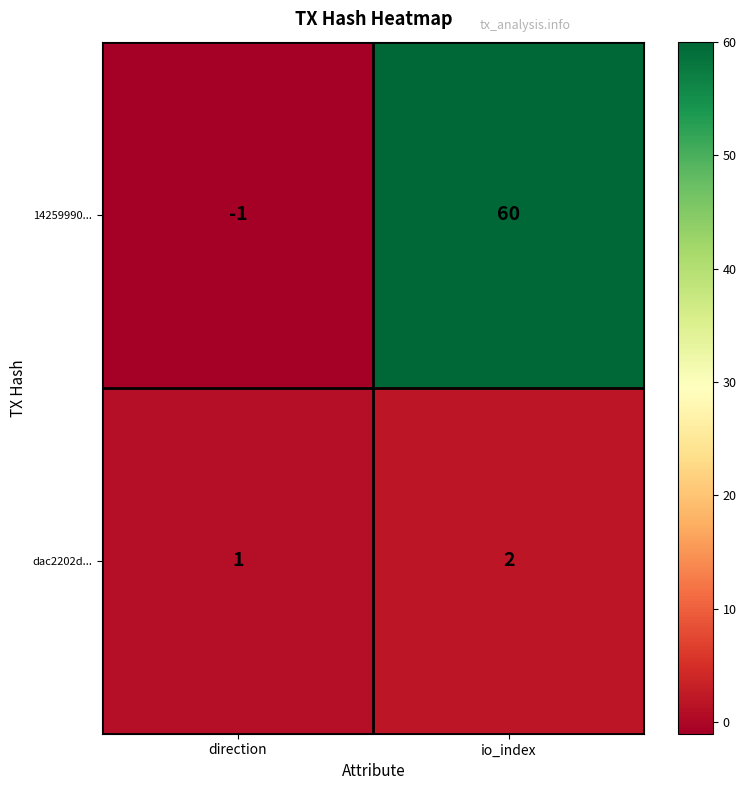

Reading left to right, list all the values displayed in this chart.

14259990...: -1	60
dac2202d...: 1	2